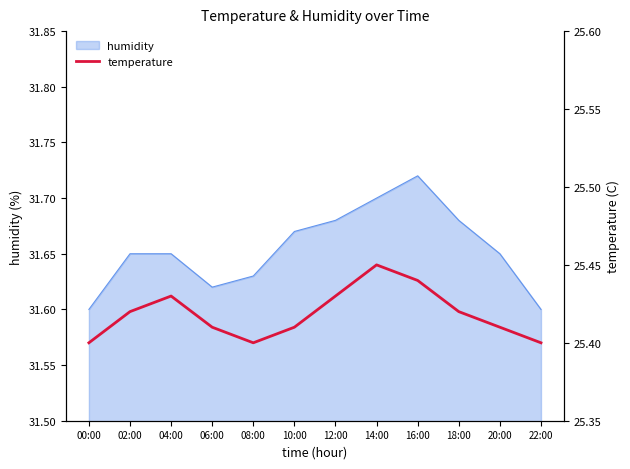

What is the value of the 4th point from the left?

25.4